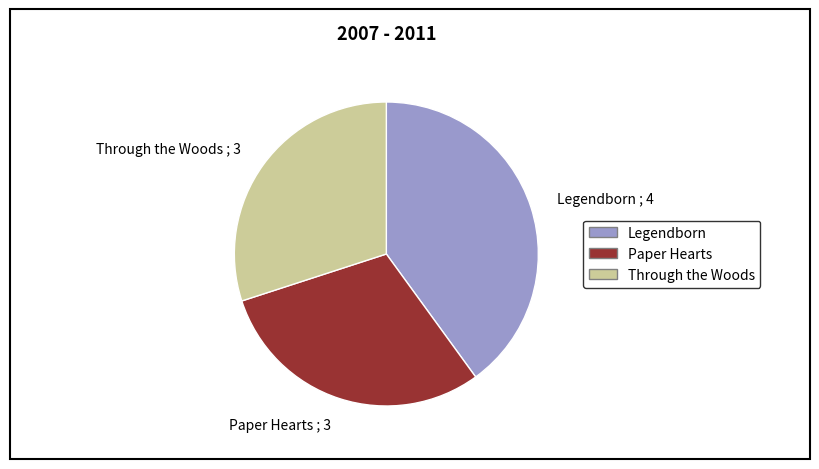

Which has a higher value, Legendborn or Through the Woods?

Legendborn